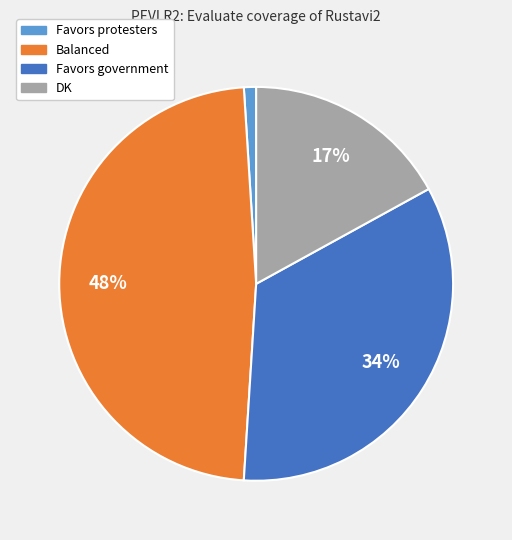

What is the ratio of the value at DK to the value at Balanced?

0.4